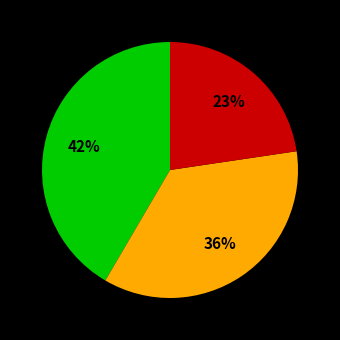

Is there a majority slice in this chart?

No